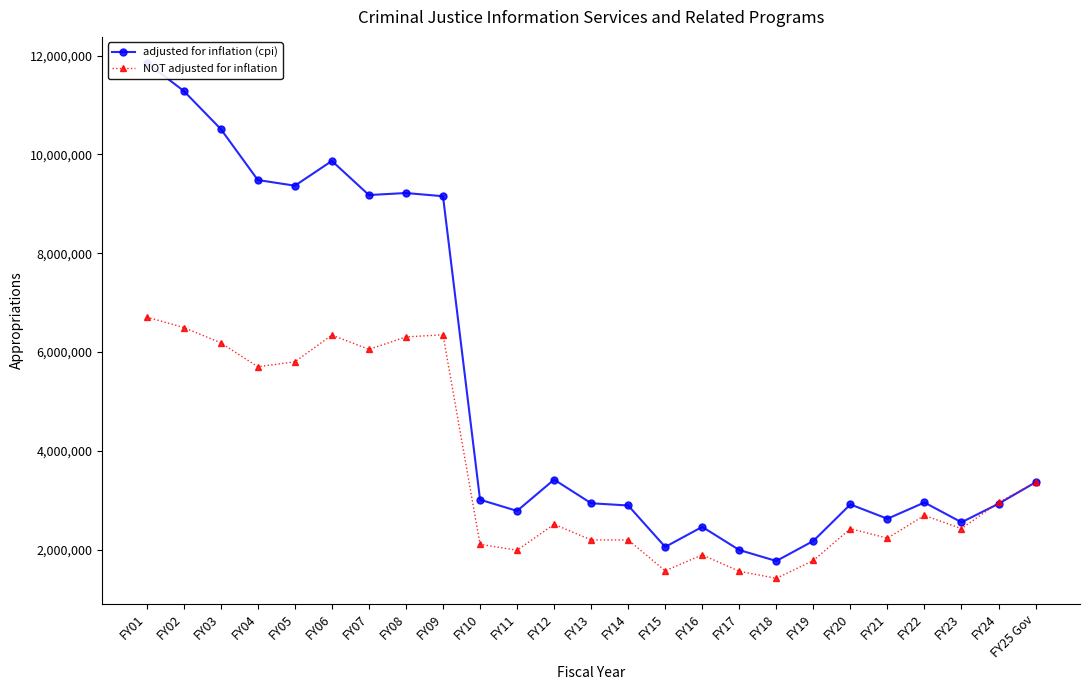

Rank the series by their maximum value, from highest to lowest.

adjusted for inflation (cpi), NOT adjusted for inflation